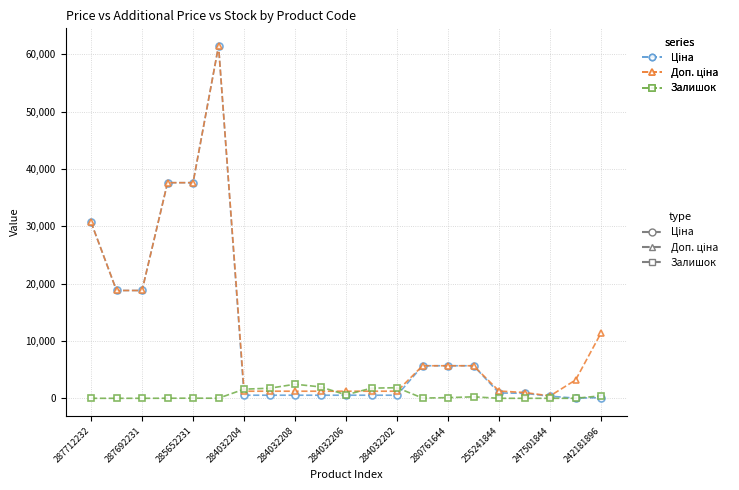

What is the maximum value shown in the chart?

61434.3